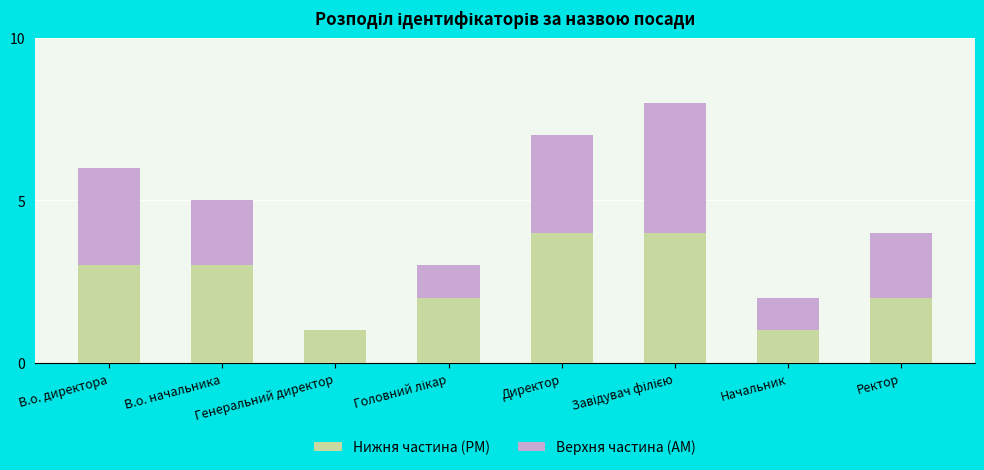

What is the total value across all series at Директор?

7